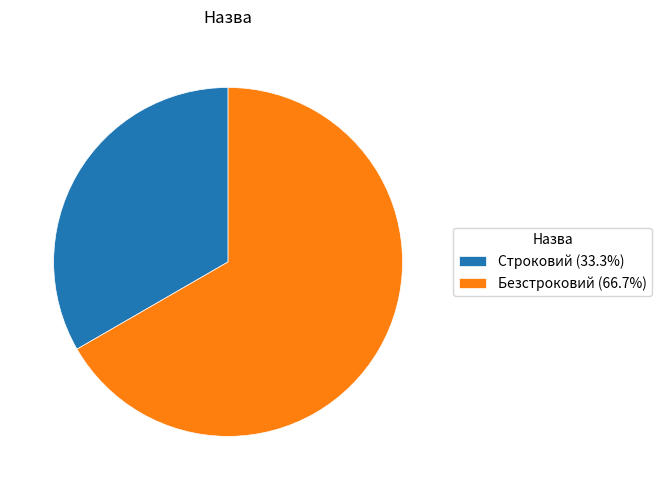

Count the number of slices in the pie.

2